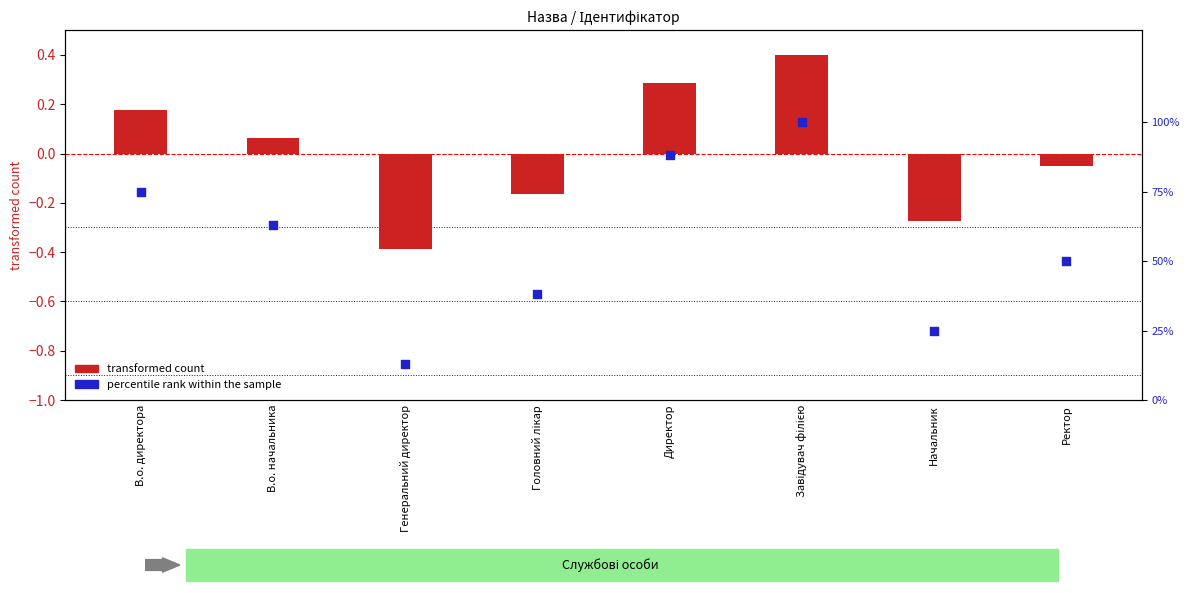

What are all the series names shown in the legend?

transformed count, percentile rank within the sample